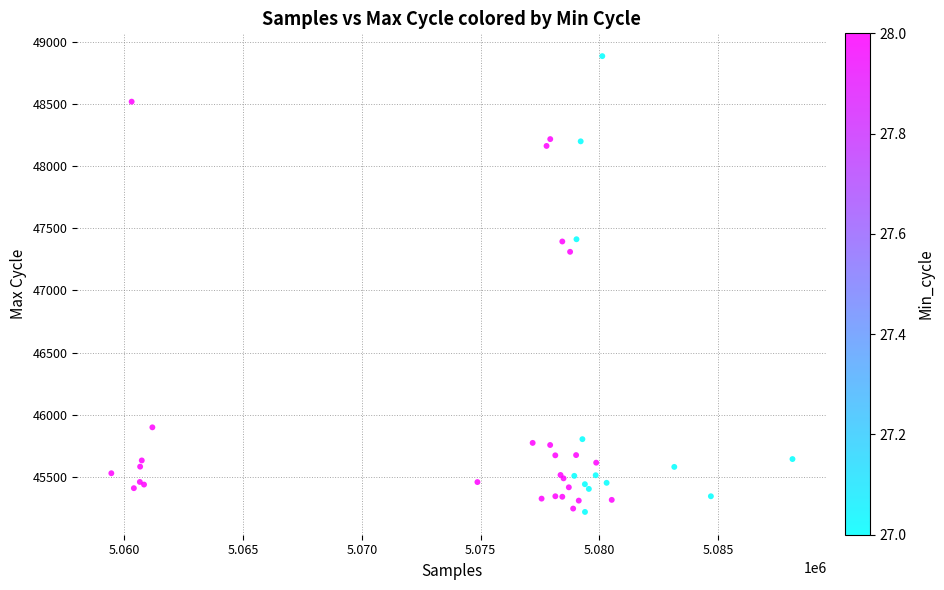

What Y value in the scatter plot is closest to 47052?

47311